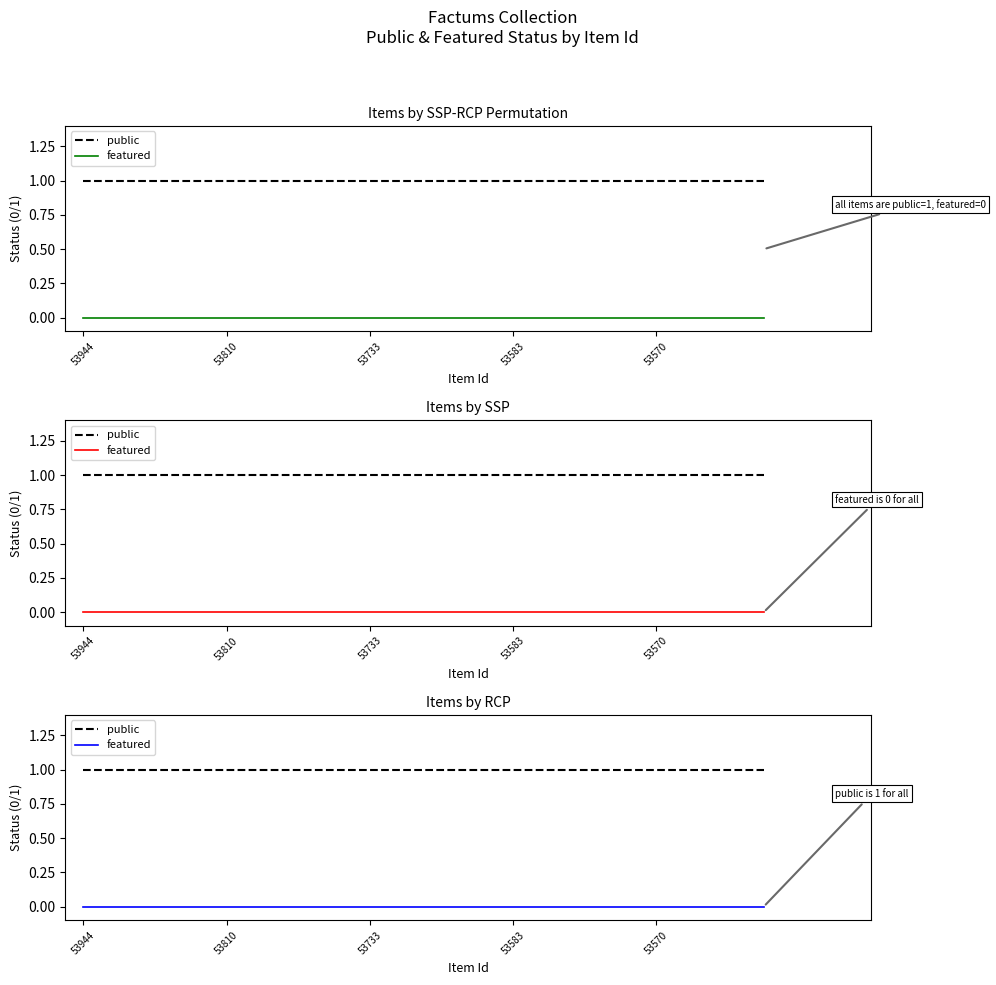

Is the value of featured at 13 greater than the value of public at 15?

No